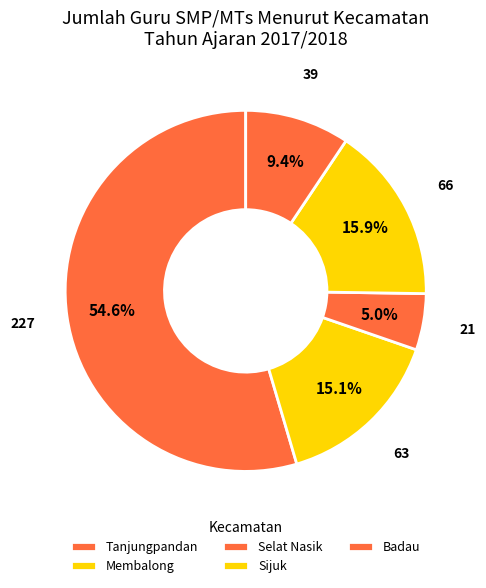

Count the number of slices in the pie.

5